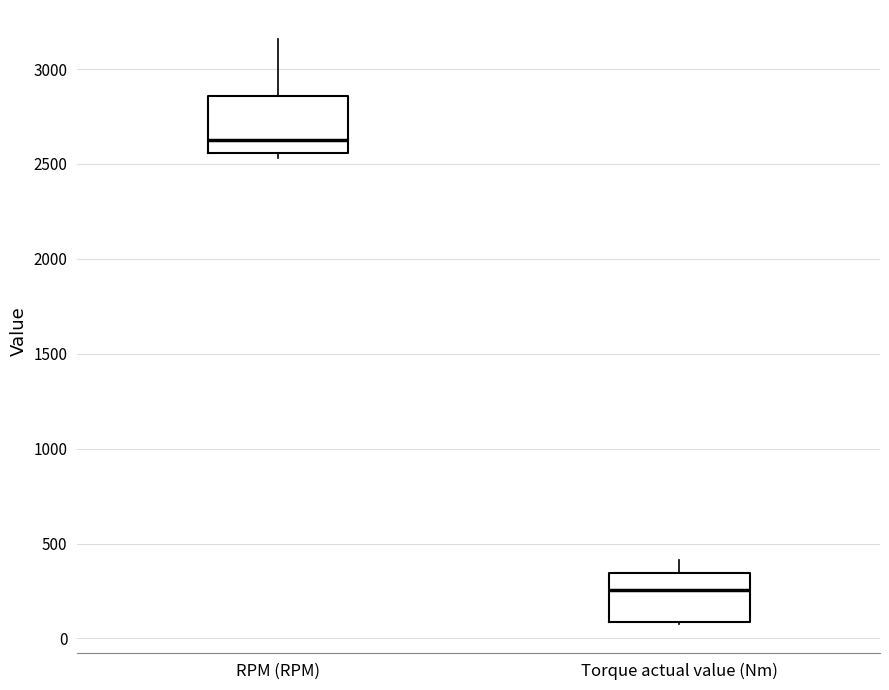

Reading left to right, read every box against the y-axis: the position of its median line, the range the box covers, and the ends of its whiskers. The values are not printed on the chart, so give them approximately, as read against the axis.

RPM (RPM): median 2600, box 2550 to 2850, whiskers 2550 (just below the box's lower edge) to 3150
Torque actual value (Nm): median 250, box 100 to 350, whiskers 100 to 400